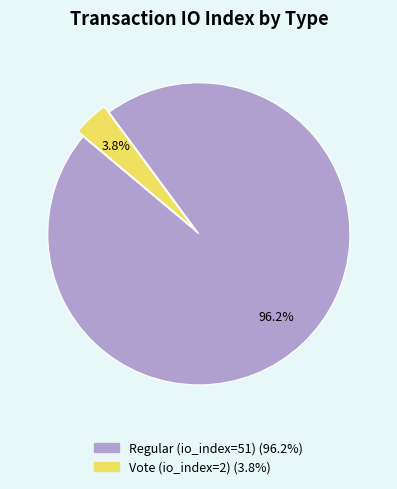

Is there any slice that represents more than half of the pie?

Yes